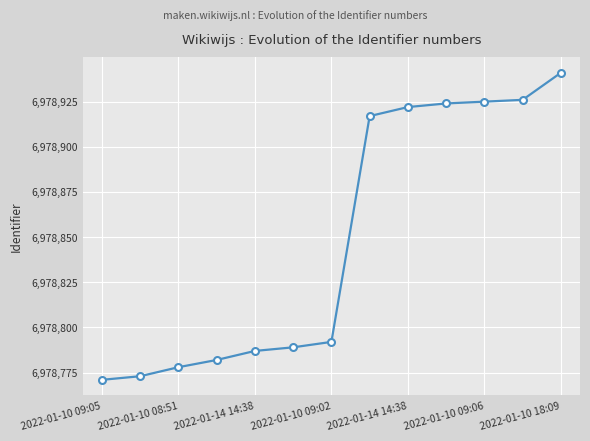

What is the sum of all values?

90725027